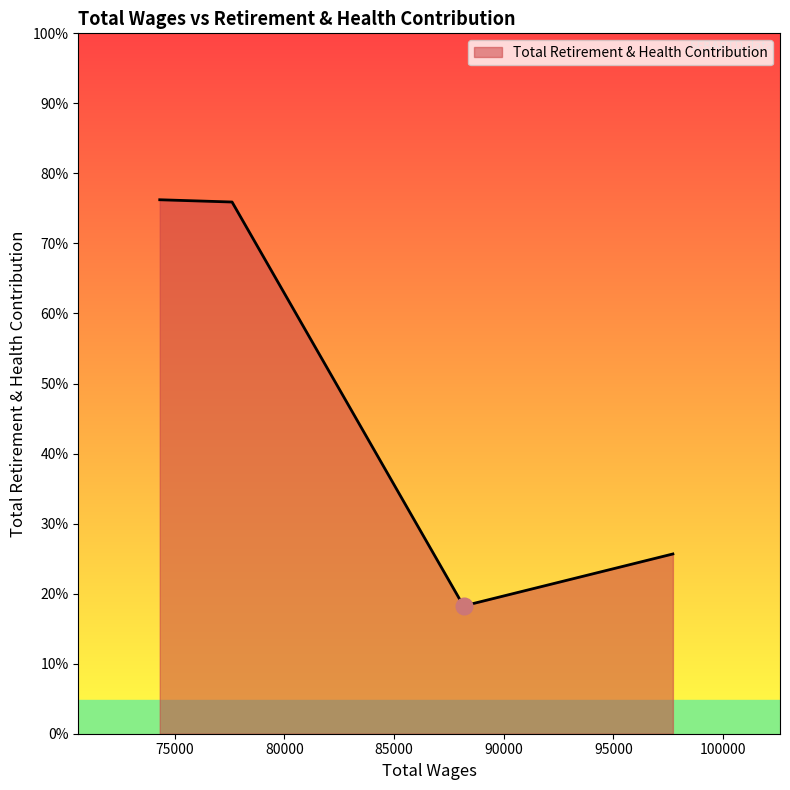

Does the chart display data point markers on the line(s)?

No